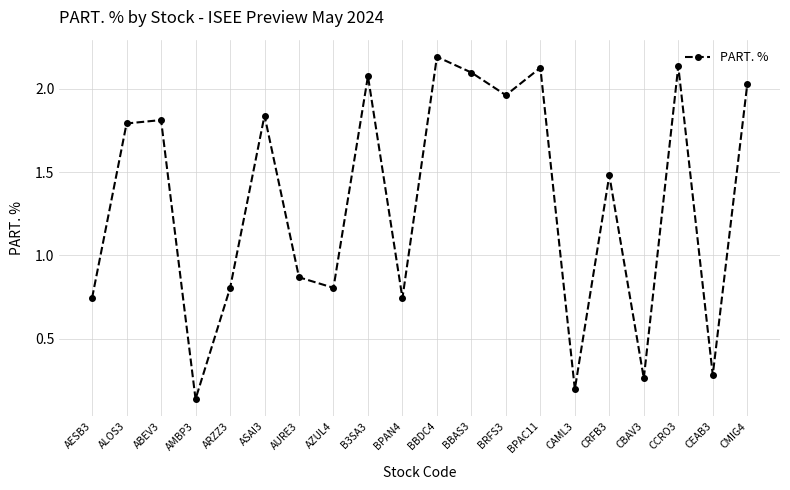

At which category does the data reach its first local valley?

AMBP3